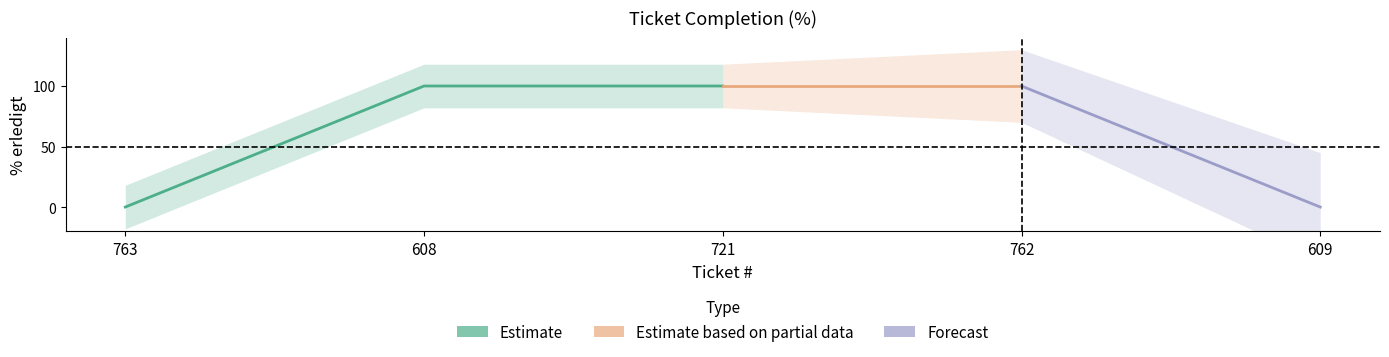

Rank the categories by value from lowest to highest.

763, 609, 608, 721, 762